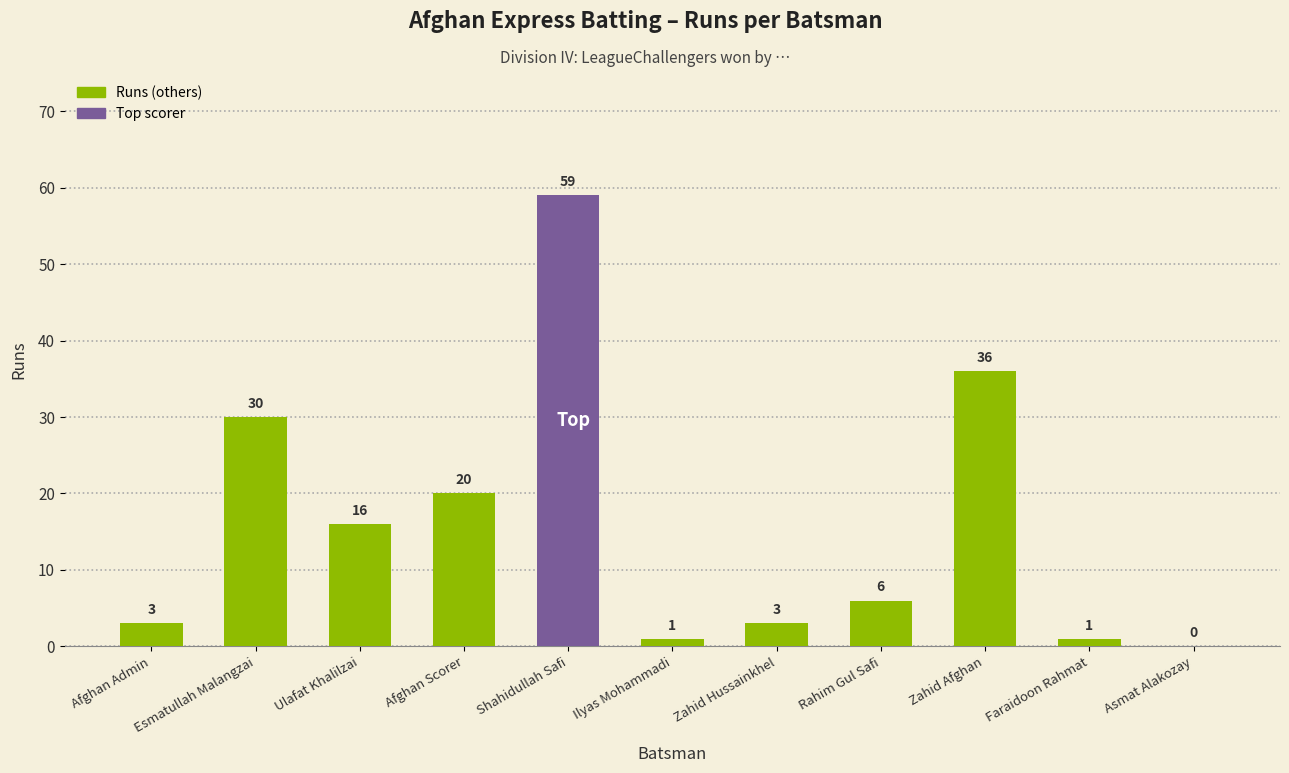

Does the chart contain stacked bars?

No